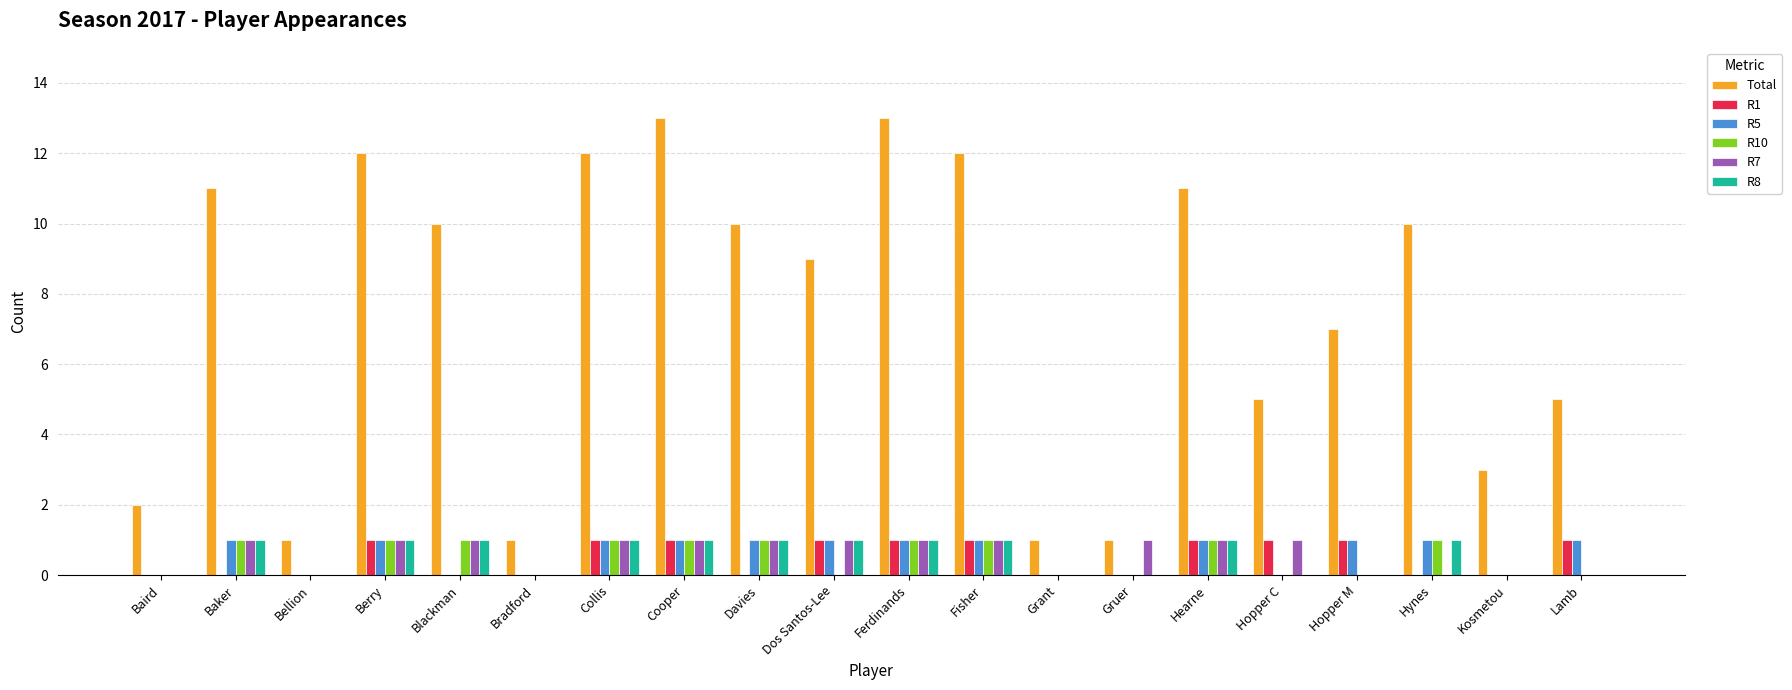

True or false: R1 has a value of 0 at Grant.

True